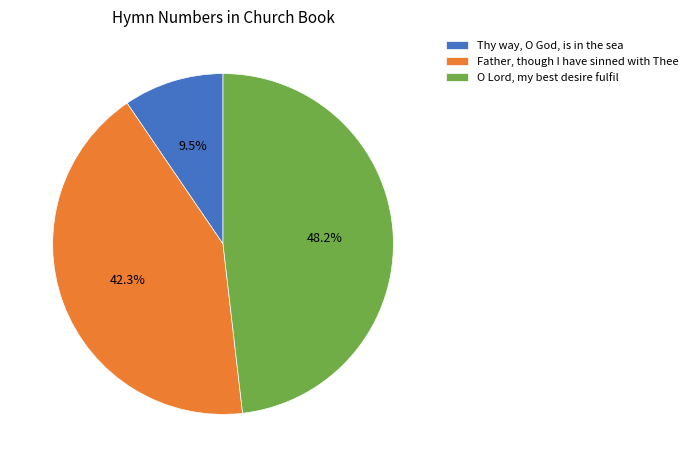

To the nearest percent, what is the difference between the largest and smallest slice percentages?

39%